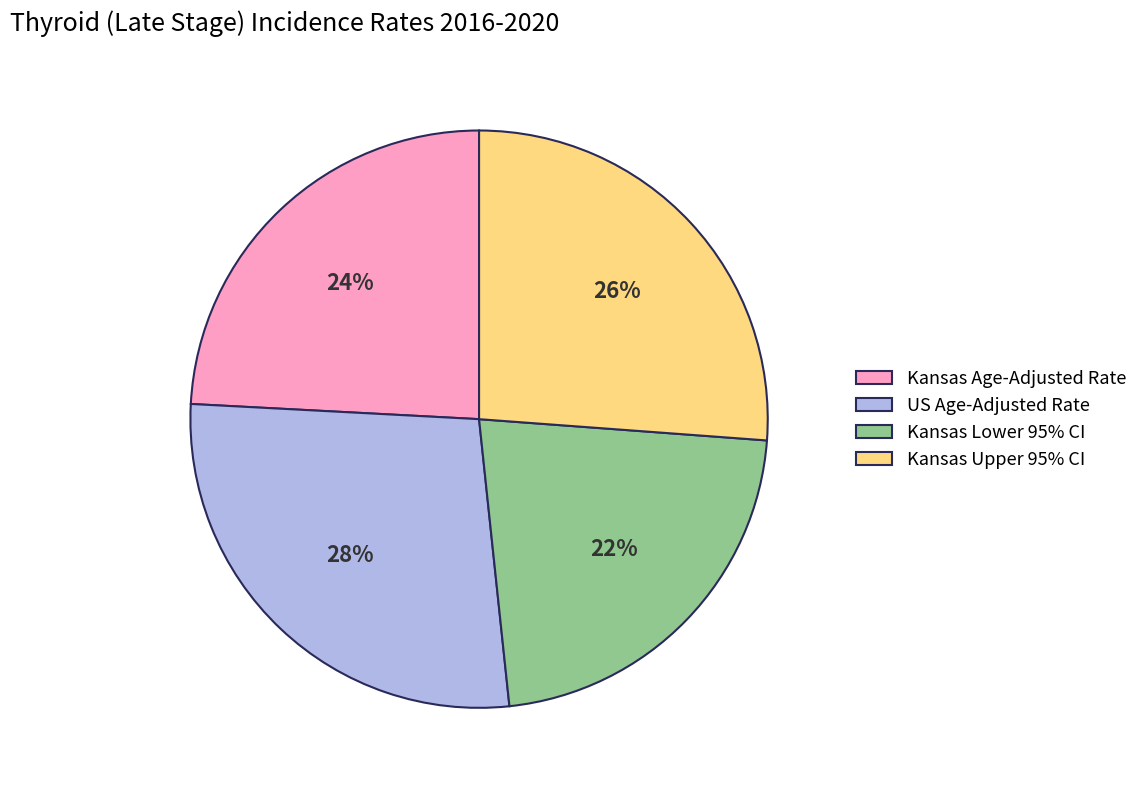

Combined, do Kansas Lower 95% CI and Kansas Age-Adjusted Rate account for over 50%?

No